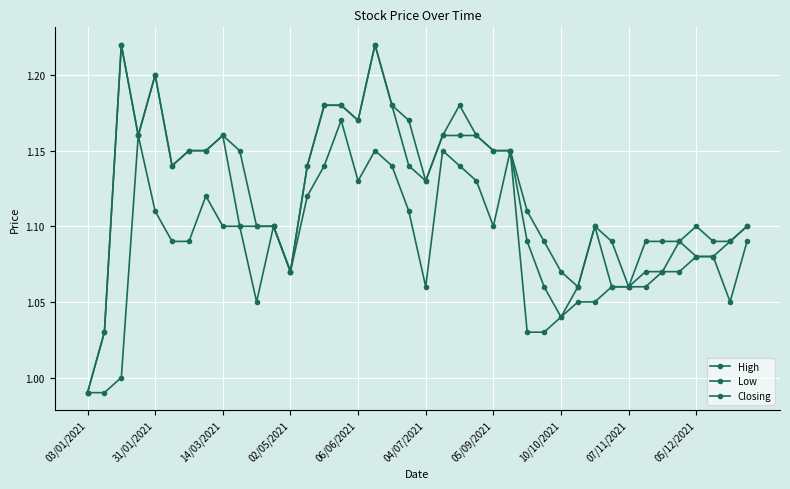

At which category is the sum across all series the highest?

17